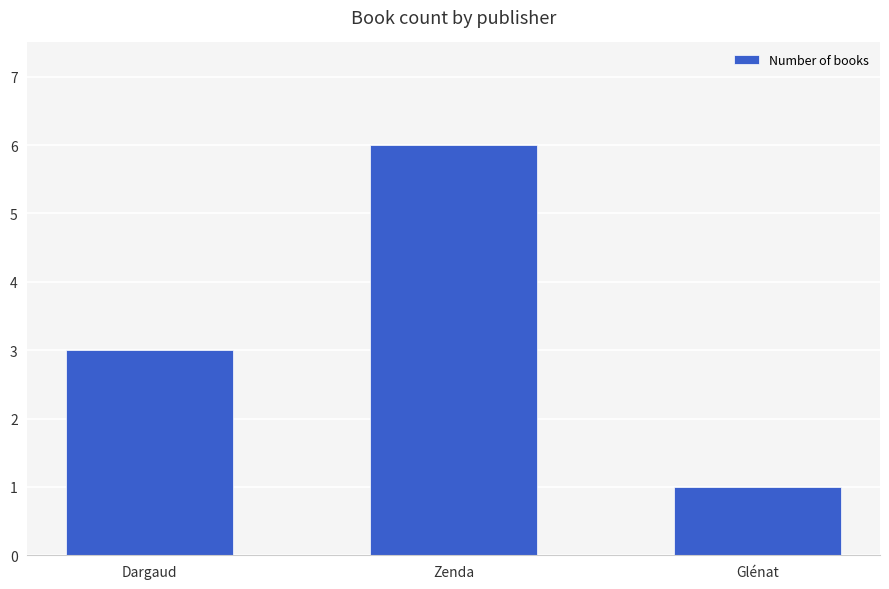

What is the average value?

3